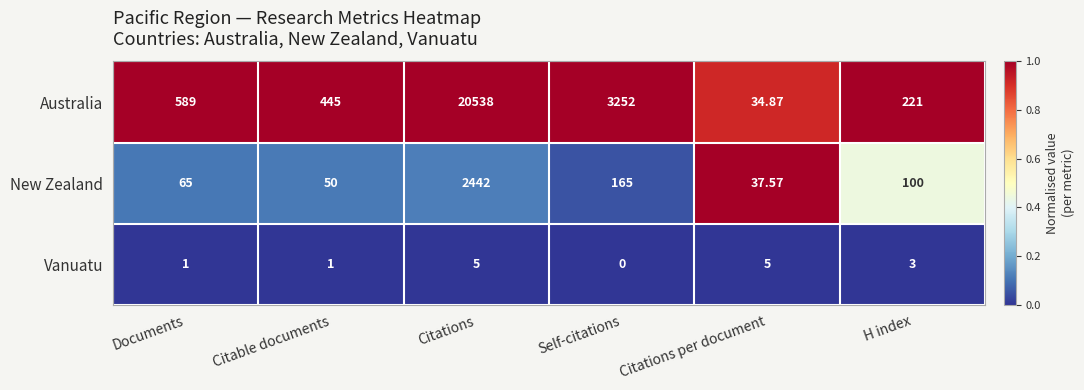

Between Self-citations and Citations per document, which series saw the biggest shift?

Australia